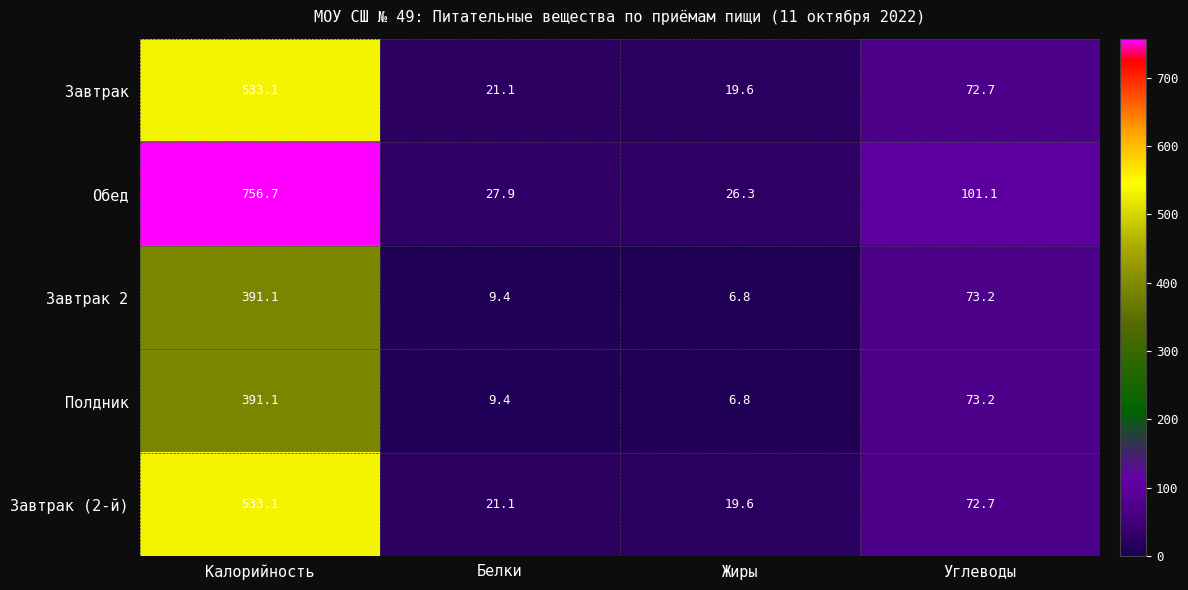

Where is Завтрак 2 nearest to the value 198?

Углеводы